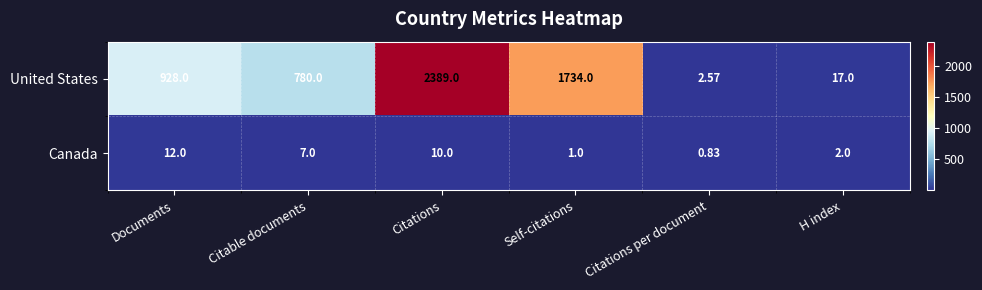

Which series has the largest total across all categories?

United States